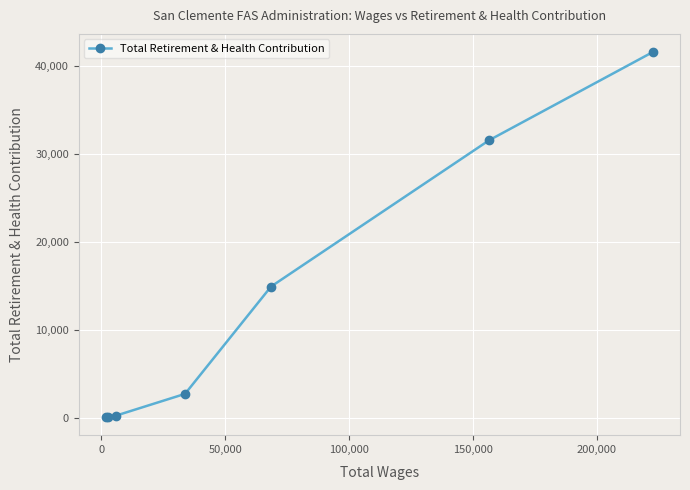

How many data points are above 2690?

3